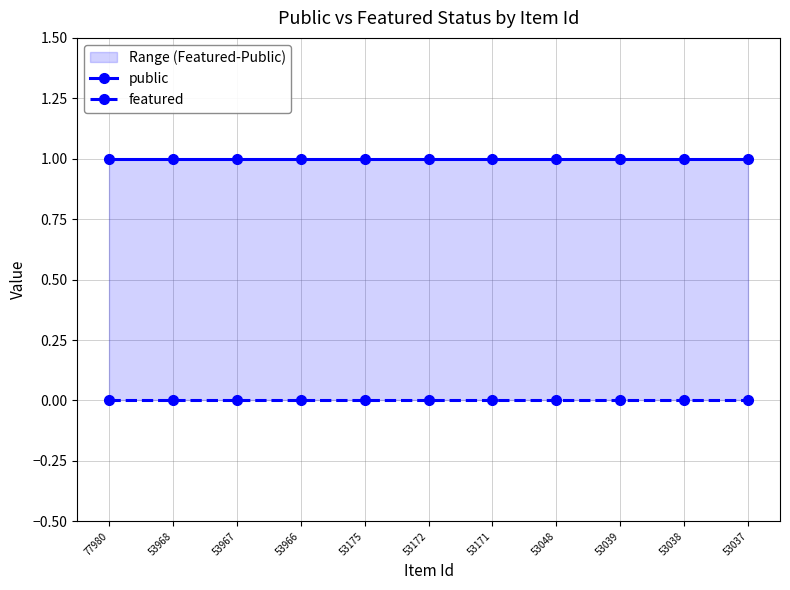

Count the number of data series in this chart.

2